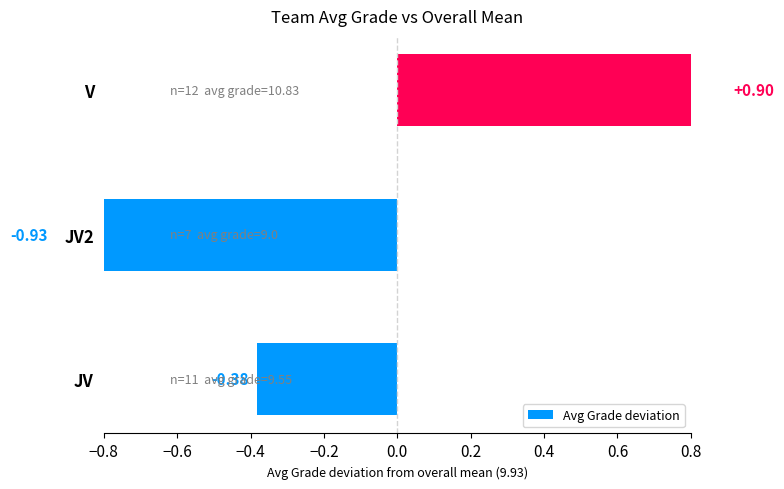

Reading right to left, transcribe all the data shown in this chart.

0.9	-0.9	-0.4